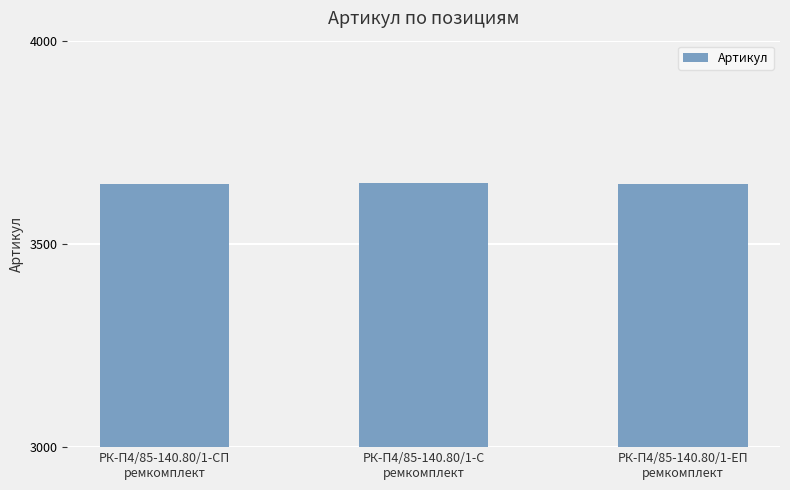

What is the value of the 2nd bar from the left?

3649